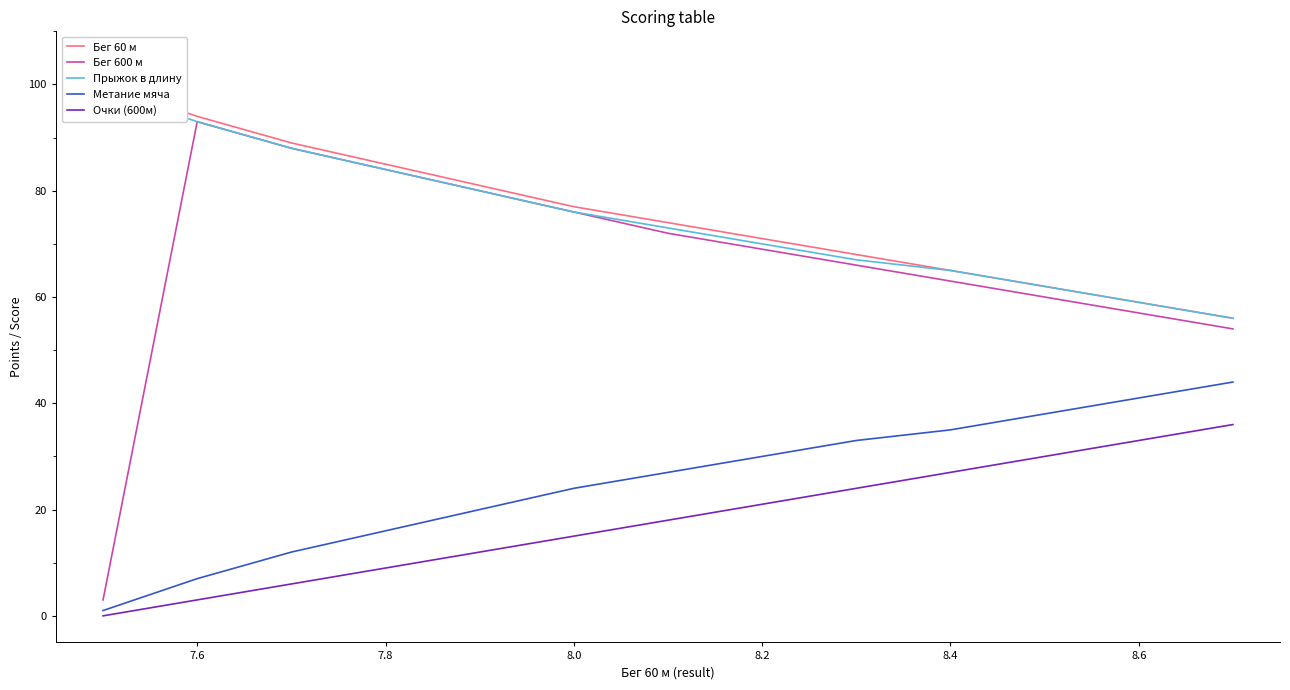

Rank the series by their maximum value, from highest to lowest.

Бег 60 м, Прыжок в длину, Бег 600 м, Метание мяча, Очки (600м)